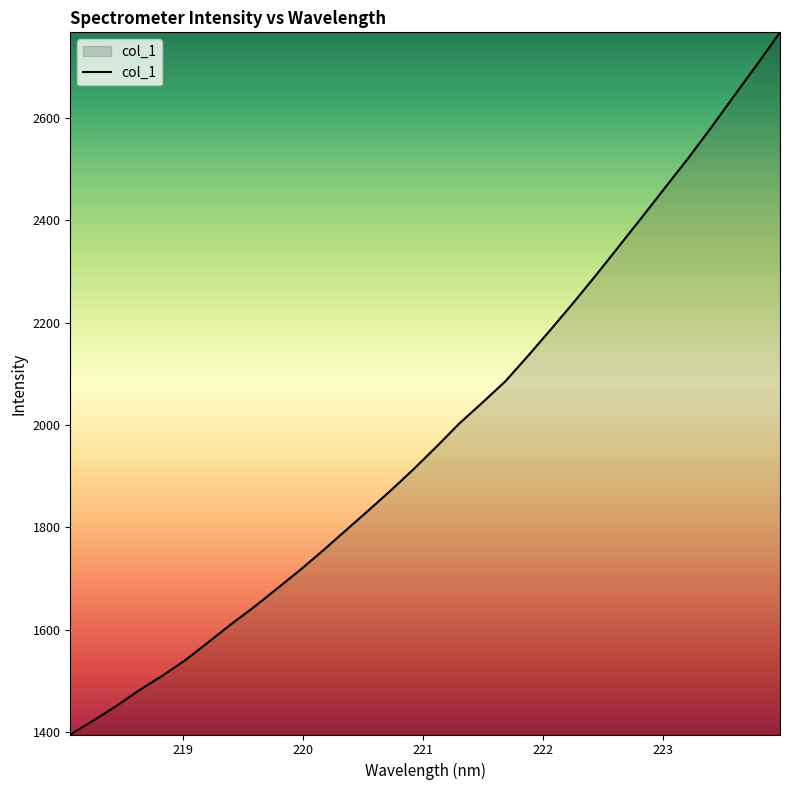

What is the smallest value displayed?

1395.2